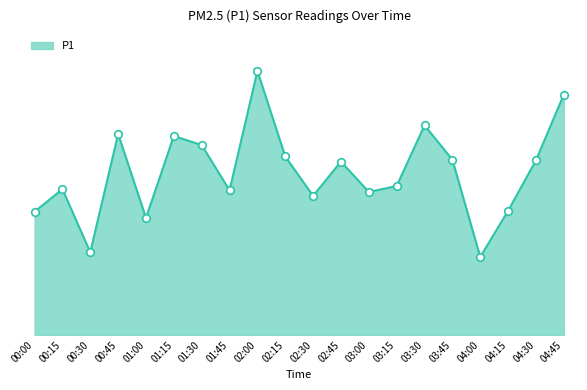

What is the change in value from 00:15 to 04:00?

-1.7